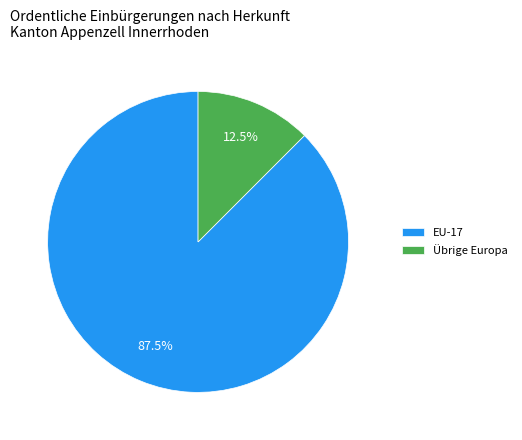

Which category has the smallest portion of the pie?

Übrige Europa